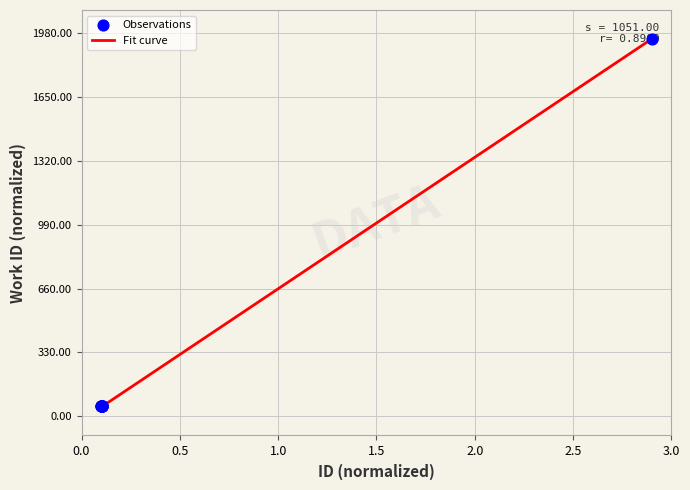

What is the smallest value displayed?

50